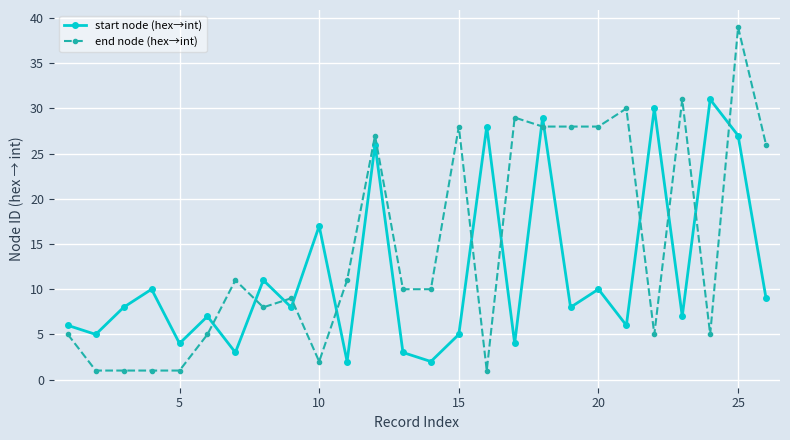

True or false: end node (hex→int) and start node (hex→int) intersect in this chart.

True